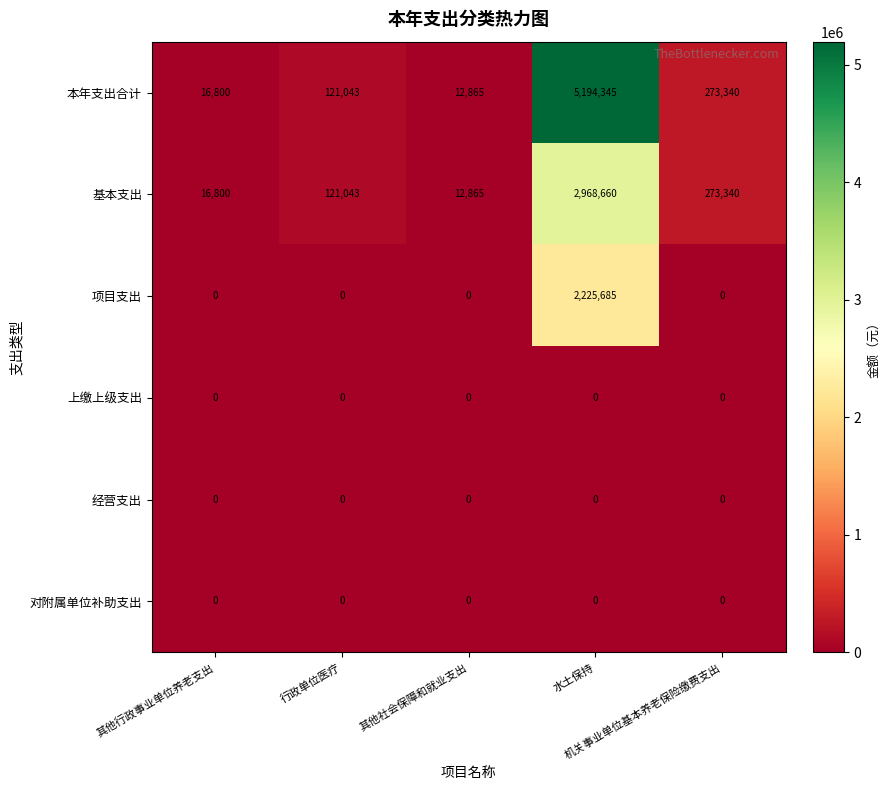

What is the average value of the 基本支出 series?

678542